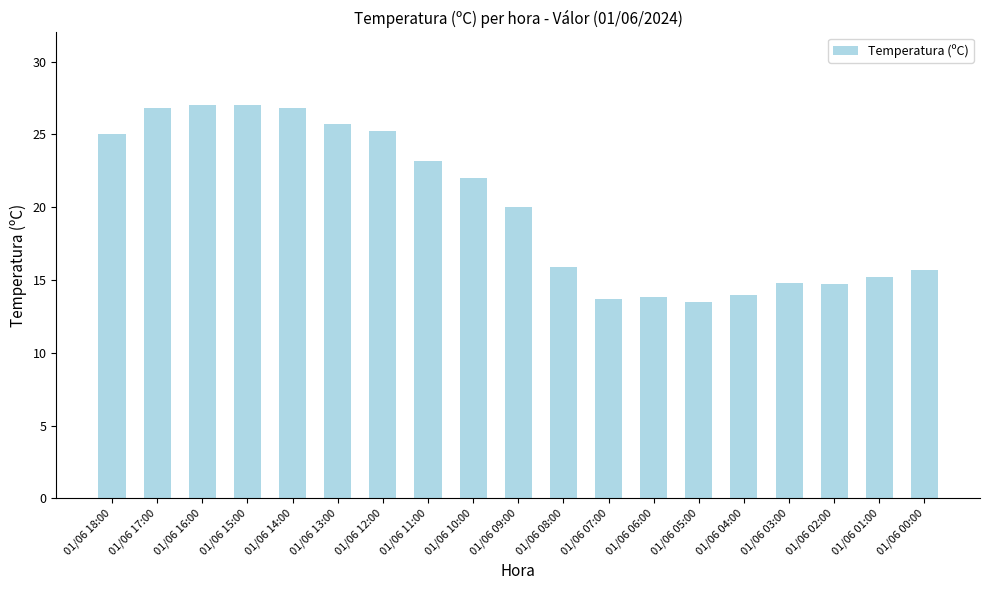

How many categories are shown in the chart?

19